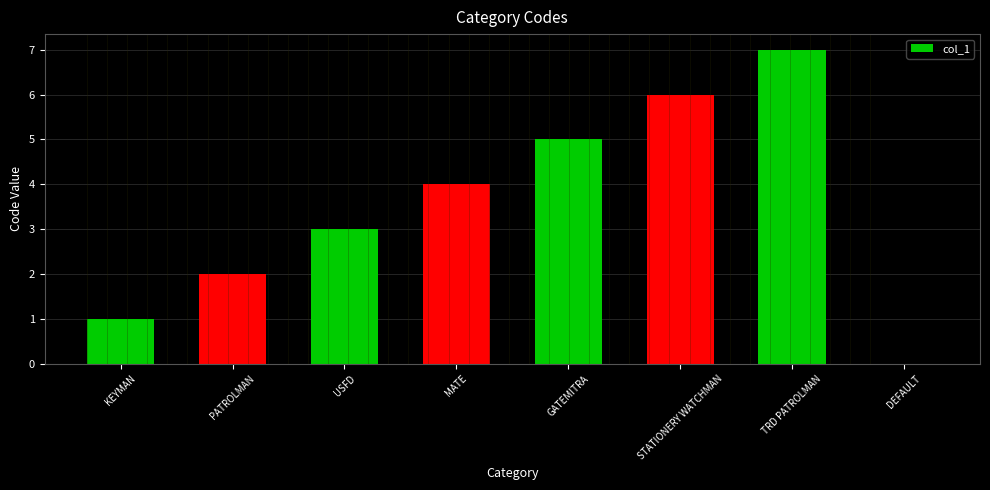

What is the approximate value at MATE?

4